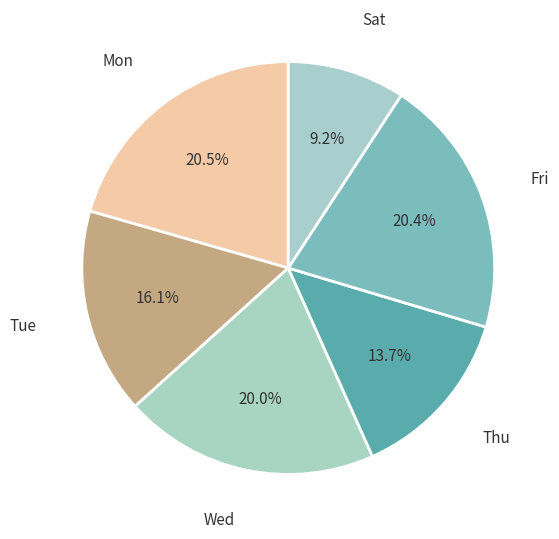

Which slice is the smallest?

Sat